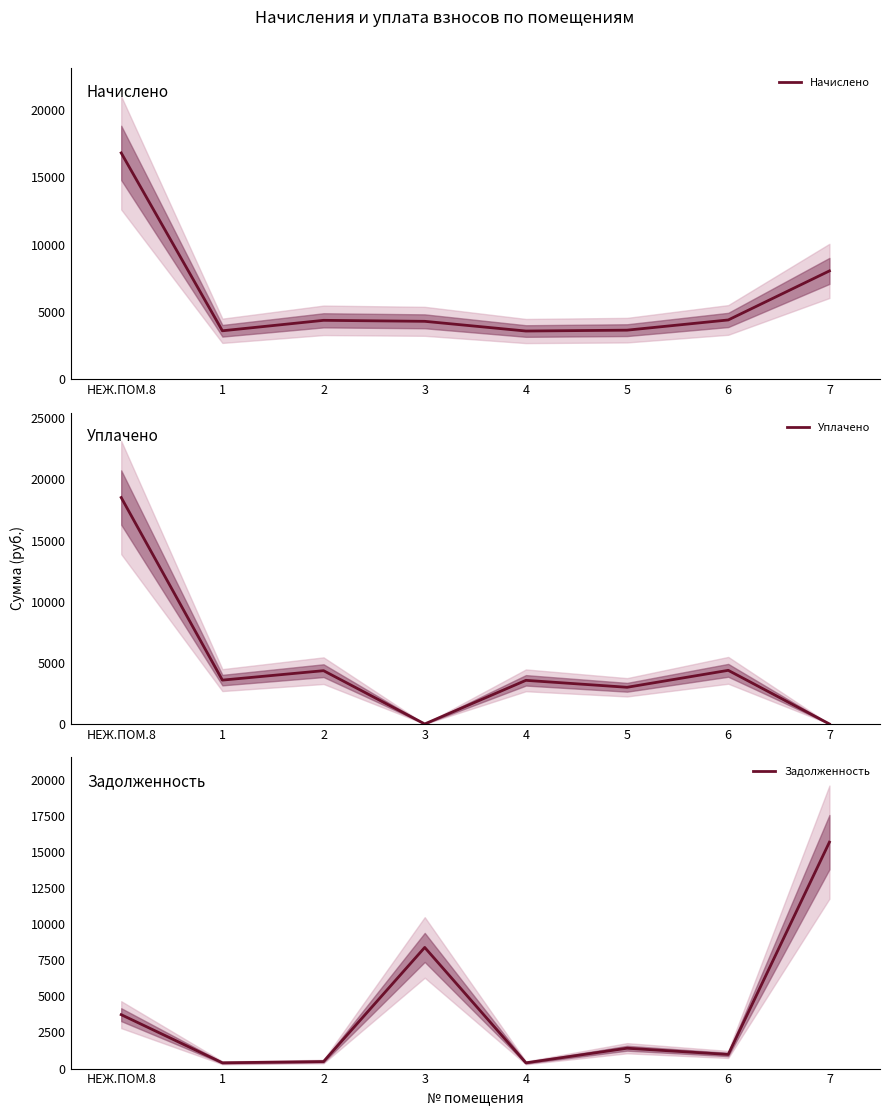

Is it true that Задолженность equals 696.1 at 4?

False